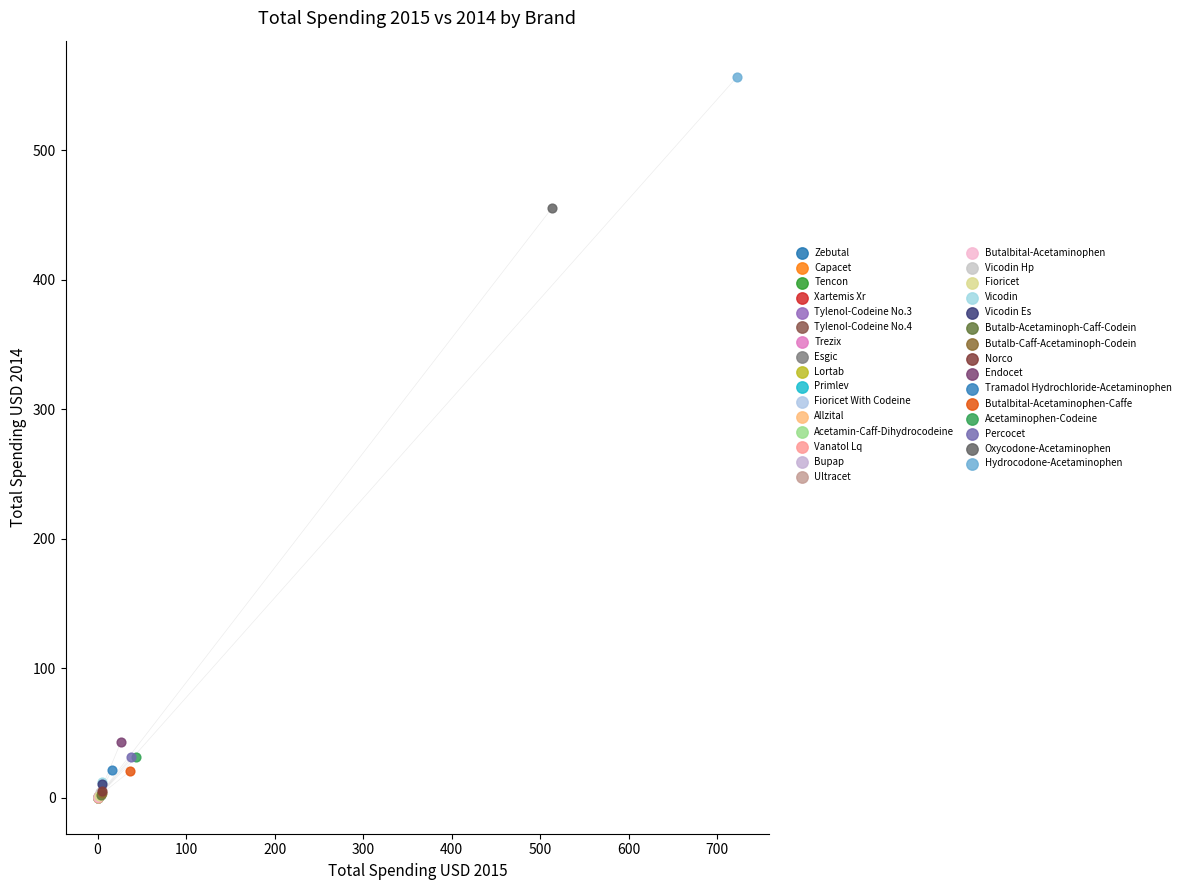

Which series contains the highest Y value?

Hydrocodone-Acetaminophen